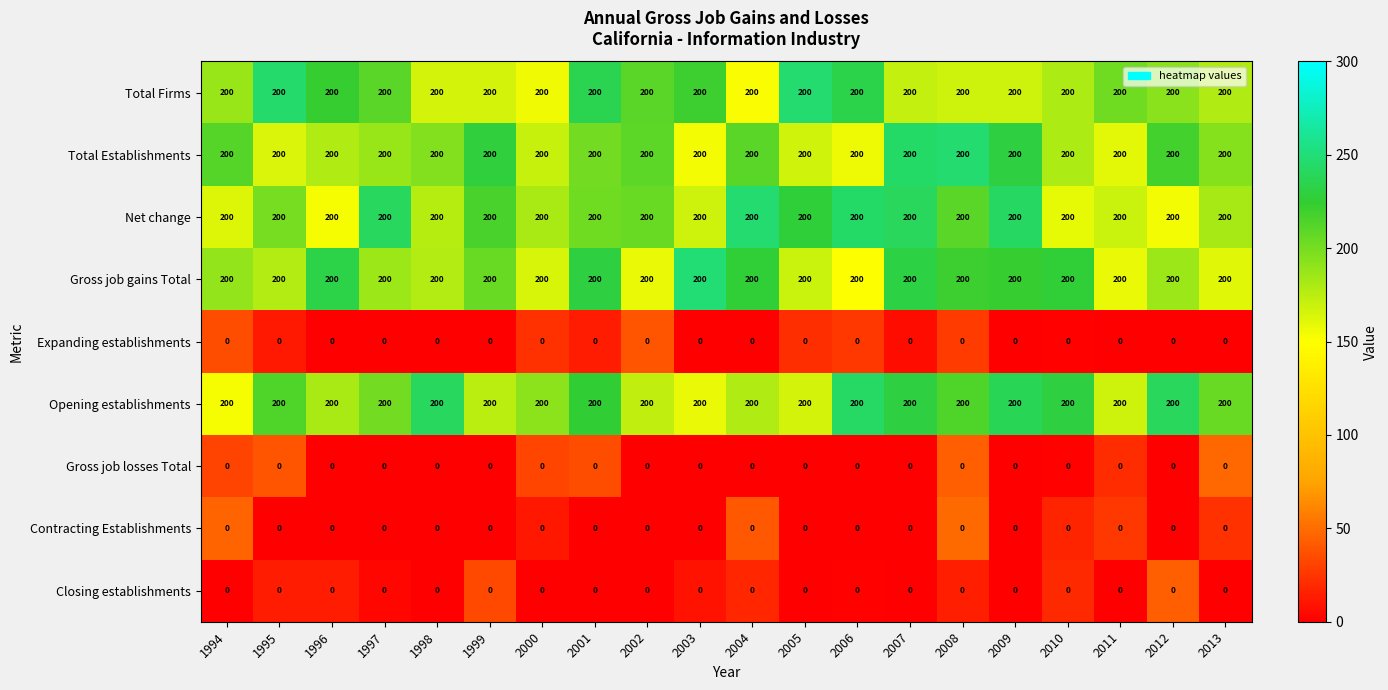

What is the average value of the Opening establishments series?

200